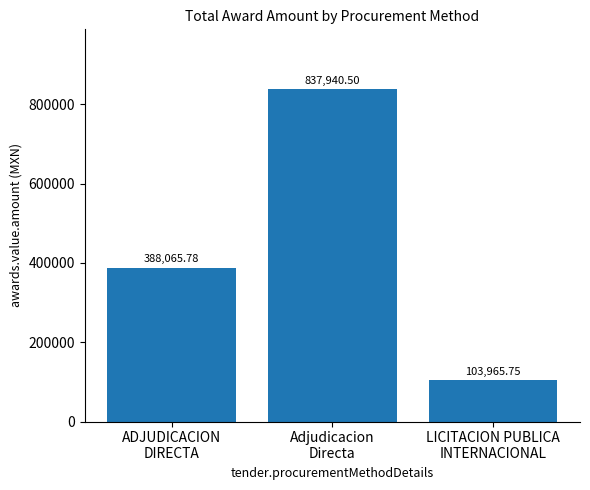

What is the label of the 3rd bar from the left?

LICITACION PUBLICA
INTERNACIONAL